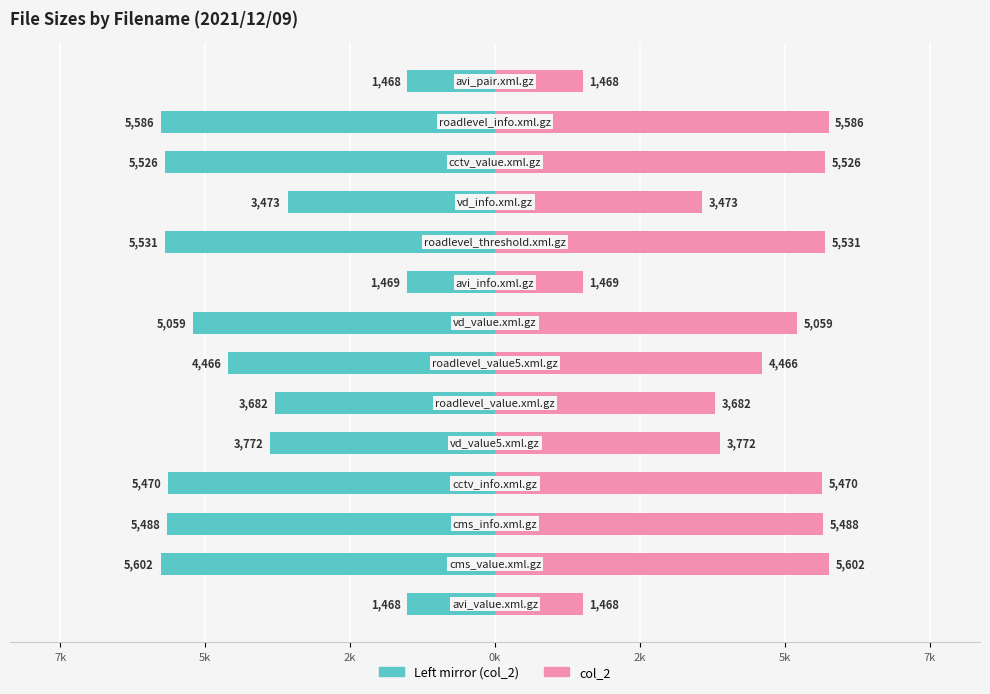

How many values in the col_2 (left mirror) series exceed -4?

6